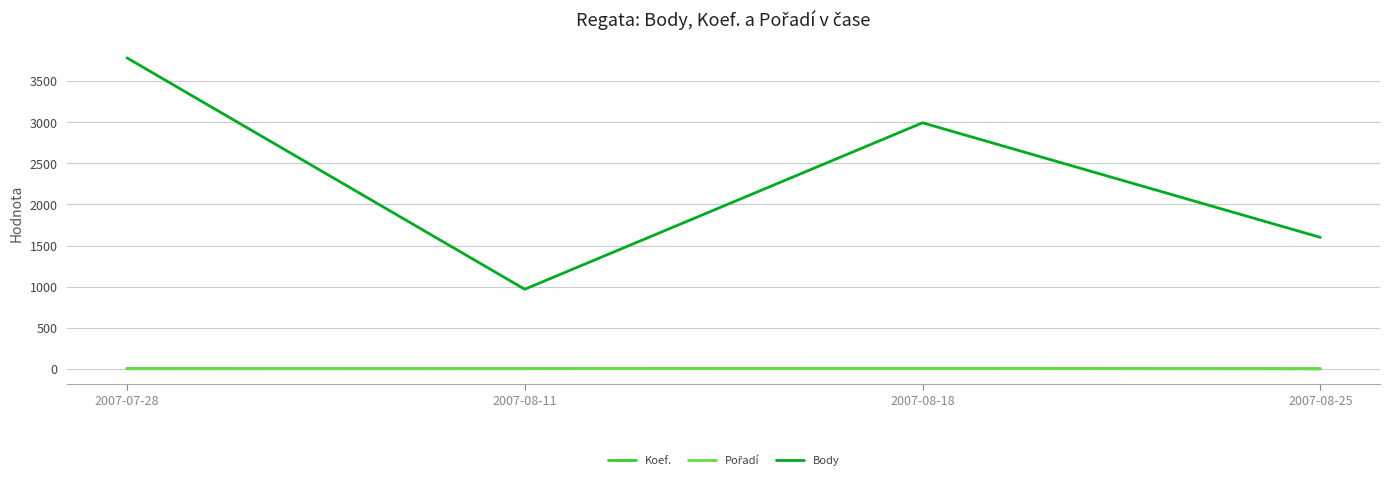

What is the difference between the maximum and second lowest values in the Koef. series?

3